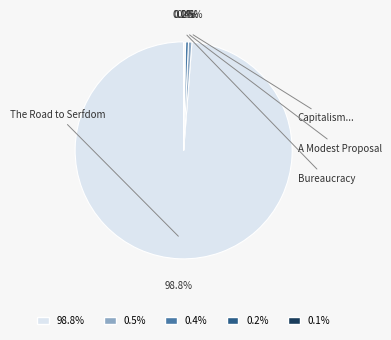

Is there any slice that represents more than half of the pie?

Yes